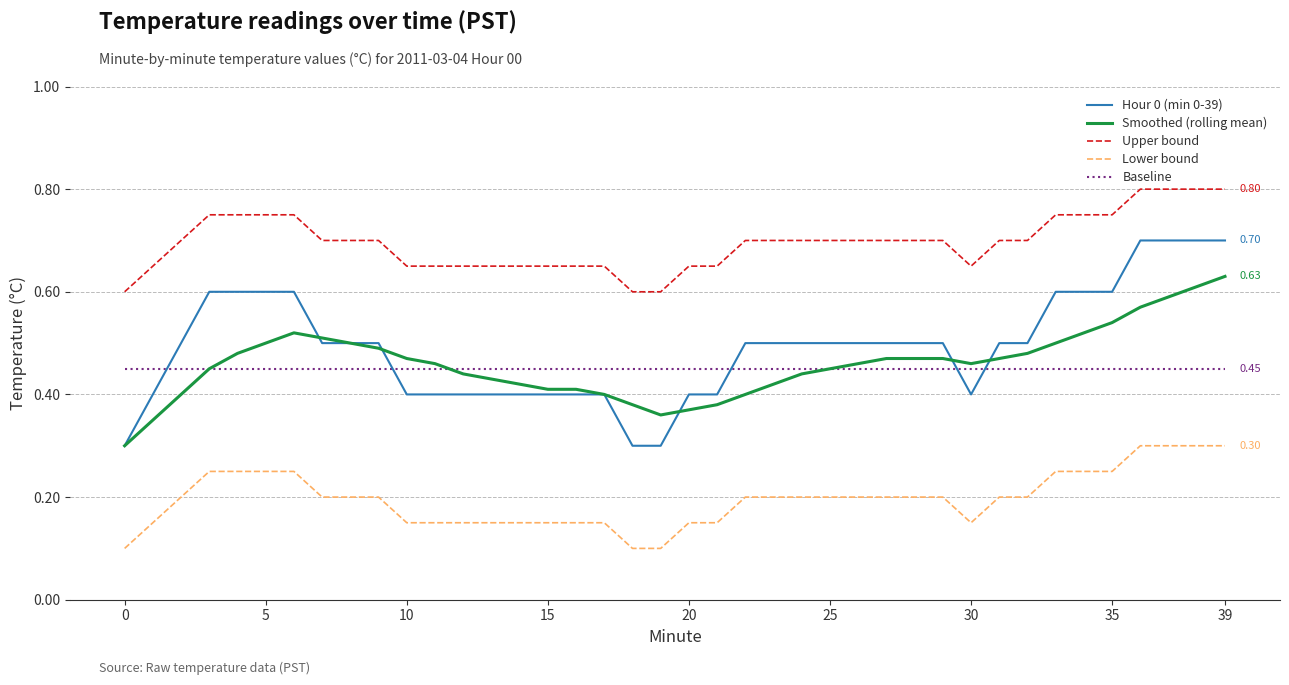

Rank the series by their maximum value, from lowest to highest.

Lower bound, Baseline, Smoothed (rolling mean), Hour 0 (min 0-39), Upper bound